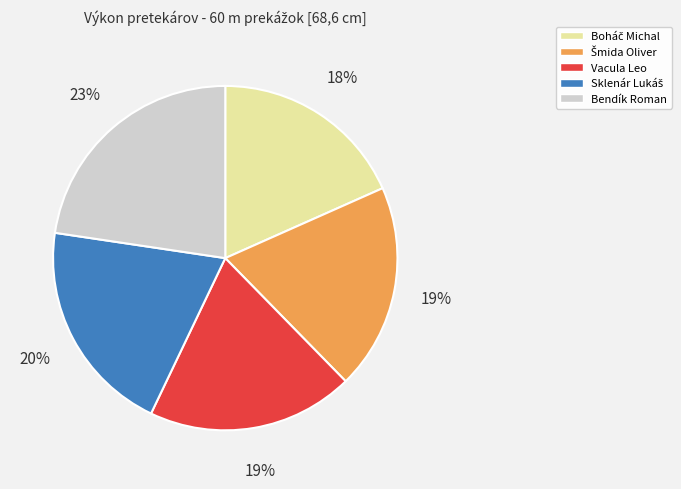

True or false: Vacula Leo accounts for 7% of the total.

False